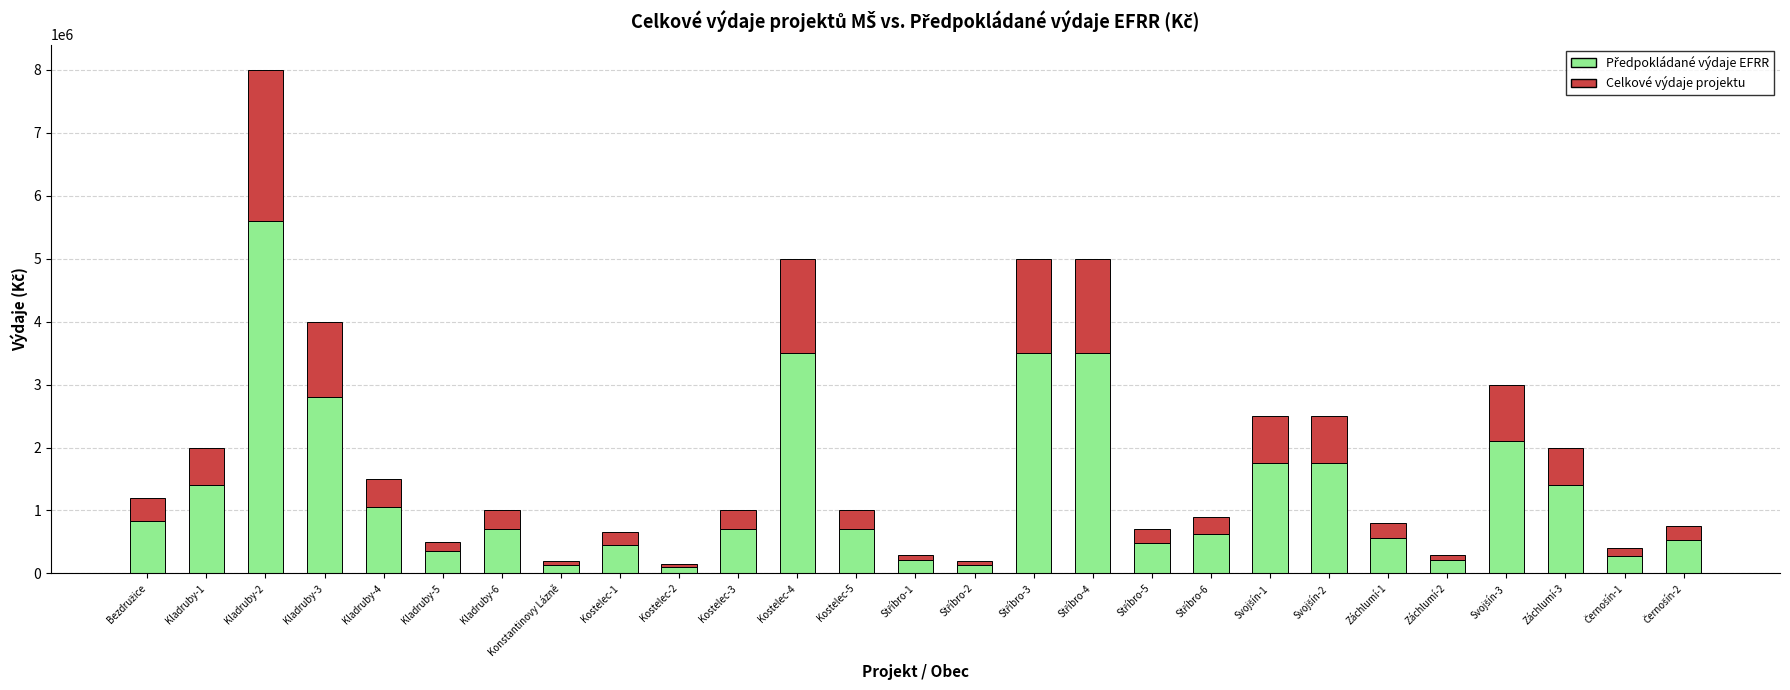

Count the number of categories in the chart.

27